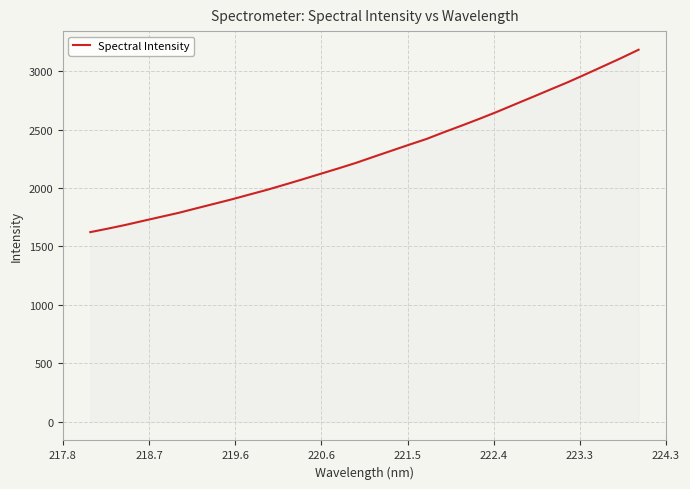

What is the minimum value shown in the chart?

1622.9